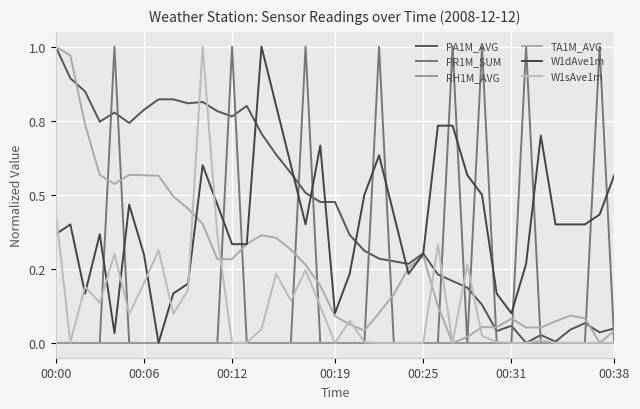

Does the chart display data point markers on the line(s)?

No